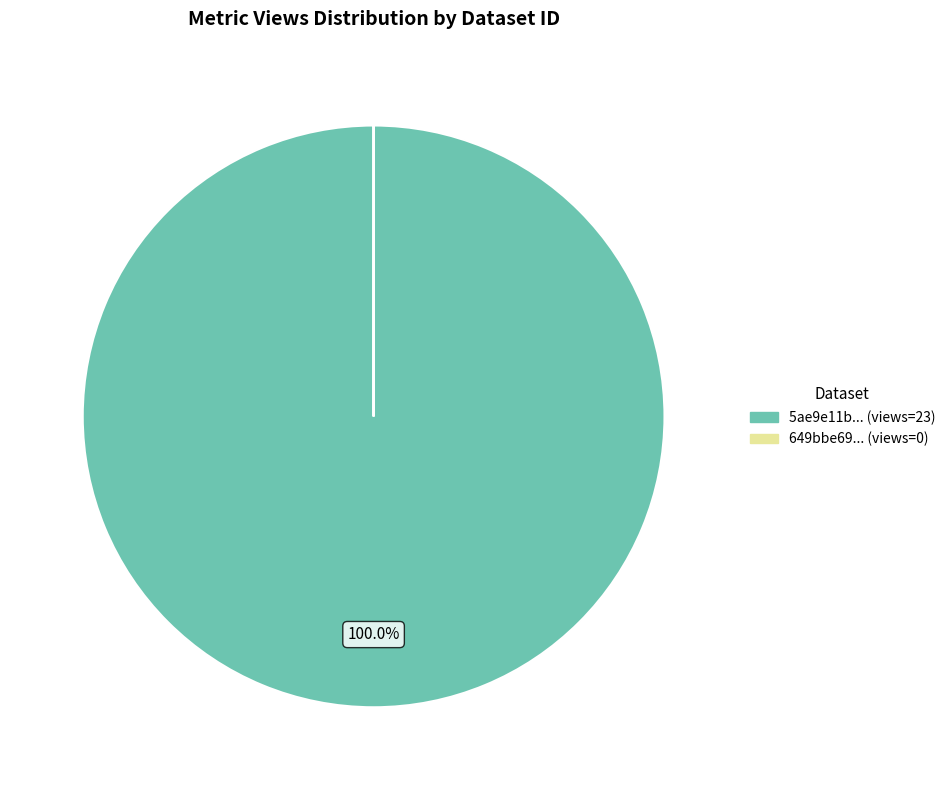

Is there a majority slice in this chart?

Yes